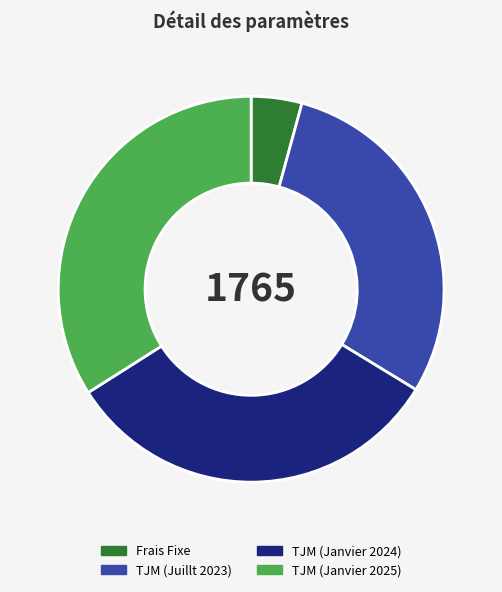

How many slices are in this pie chart?

4